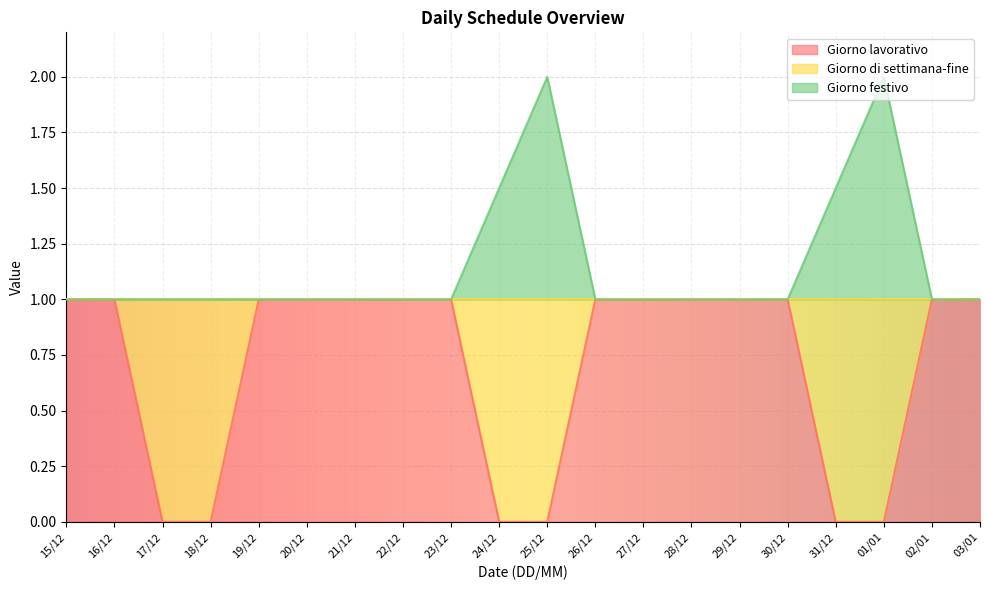

True or false: Giorno festivo and Giorno lavorativo cross at least once.

False